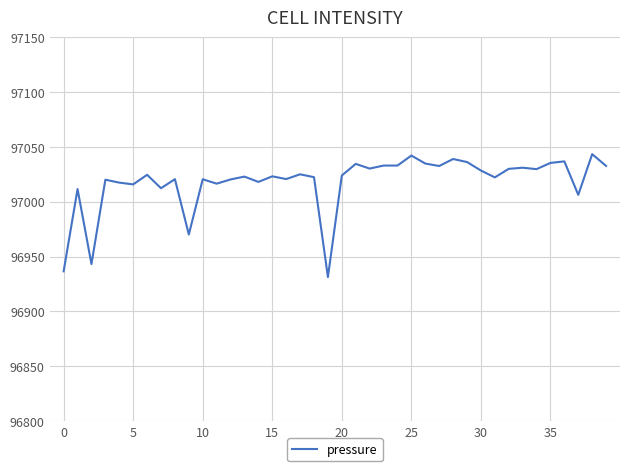

How many distinct data groups are displayed?

1